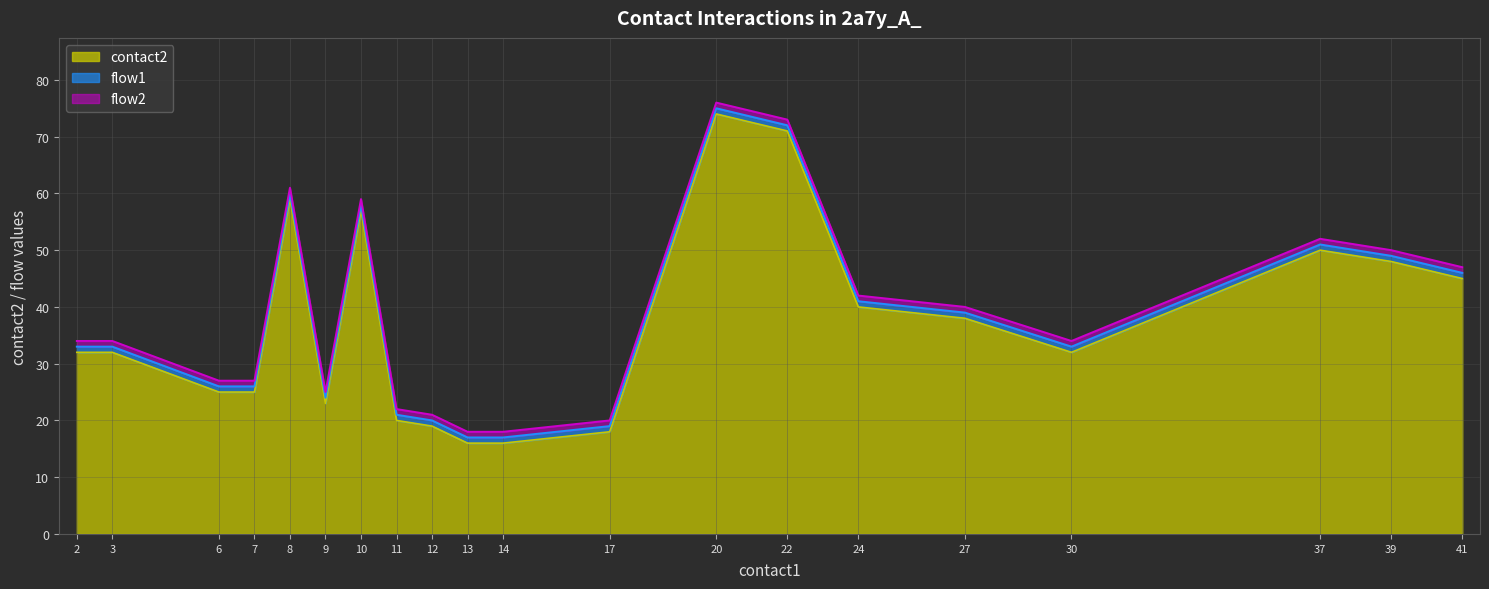

At how many categories does at least one series exceed 5?

20